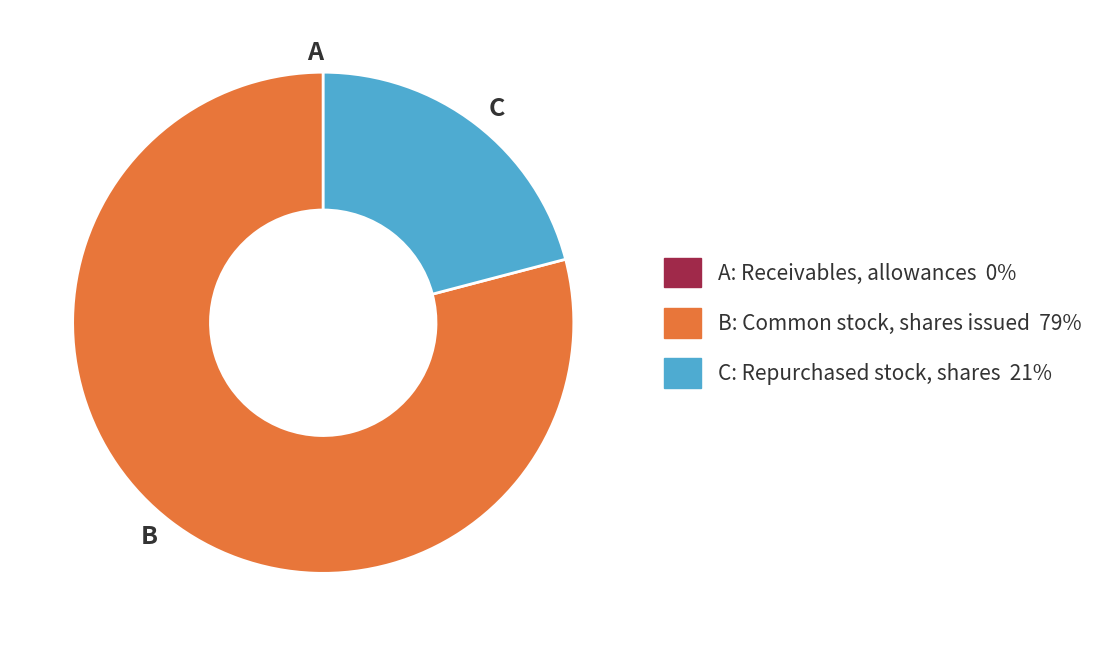

Is it true that C is 7% of the pie?

False